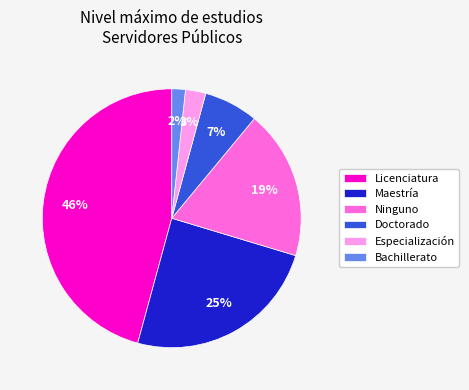

Is the sum of Doctorado and Especialización greater than half?

No